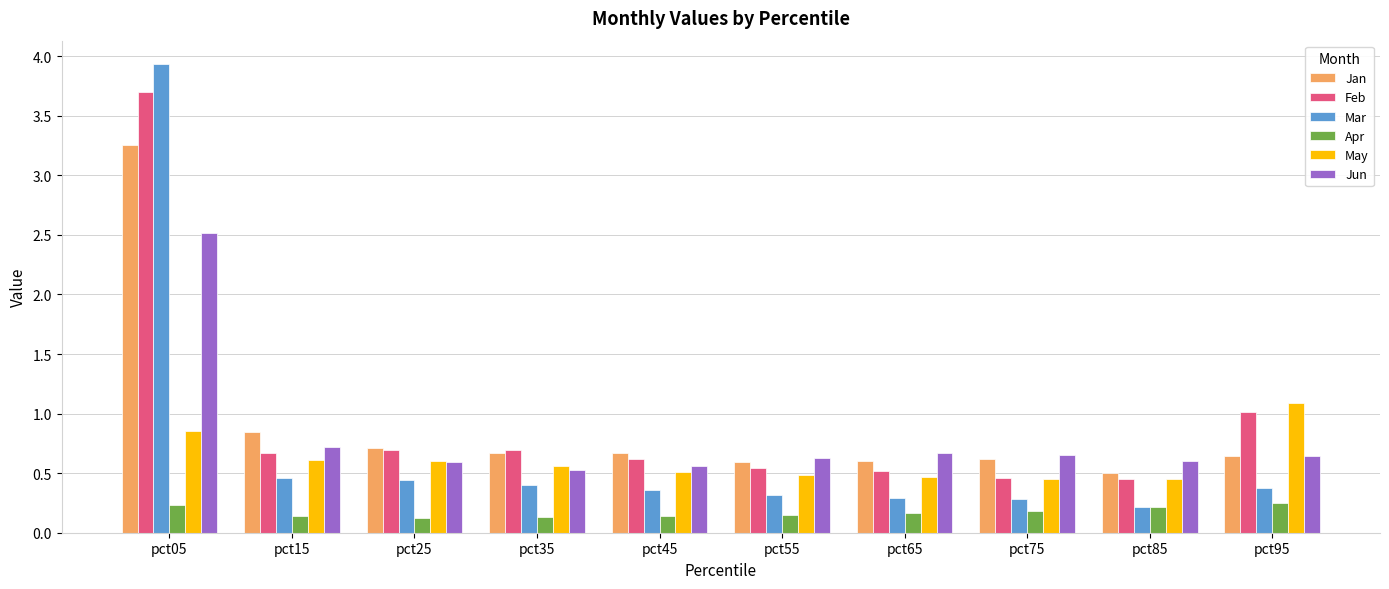

True or false: Jun has a value of 0.6 at pct55.

True